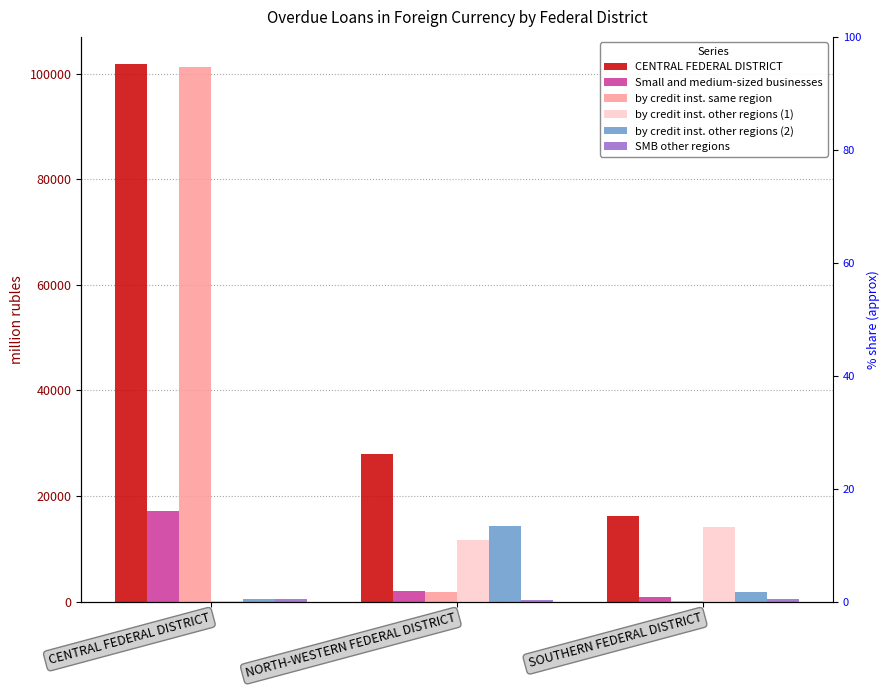

Reading left to right, extract all data points from this chart.

CENTRAL FEDERAL DISTRICT: 101861	27879	16141
Small and medium-sized businesses: 17213	2021	810
by credit inst. same region: 101302	1909	36
by credit inst. other regions (1): 34	11690	14207
by credit inst. other regions (2): 526	14280	1897
SMB other regions: 526	284	550